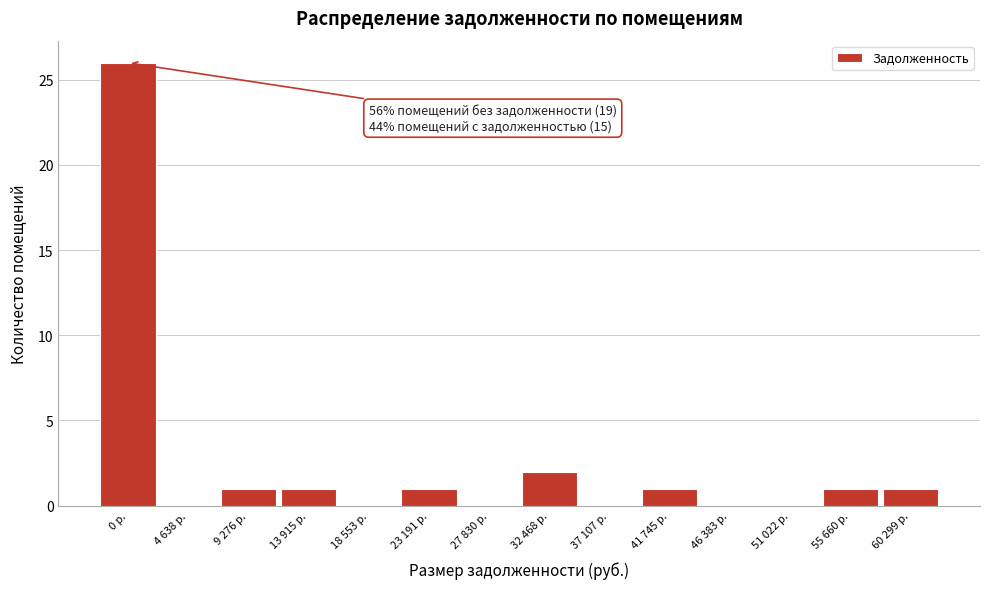

Reading left to right, transcribe all the data shown in this chart.

0 р.=26	4 638 р.=0	9 276 р.=1	13 915 р.=1	18 553 р.=0	23 191 р.=1	27 830 р.=0	32 468 р.=2	37 107 р.=0	41 745 р.=1	46 383 р.=0	51 022 р.=0	55 660 р.=1	60 299 р.=1